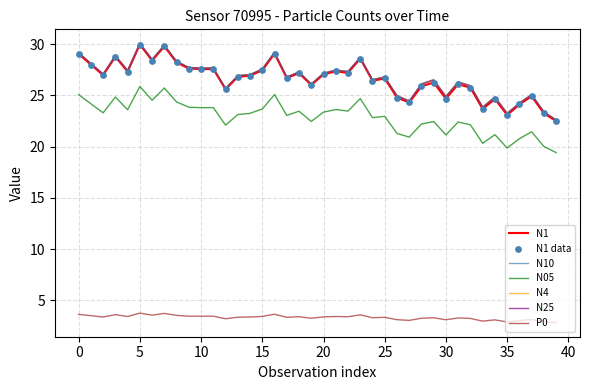

What is the highest value of the N05 series?

25.9